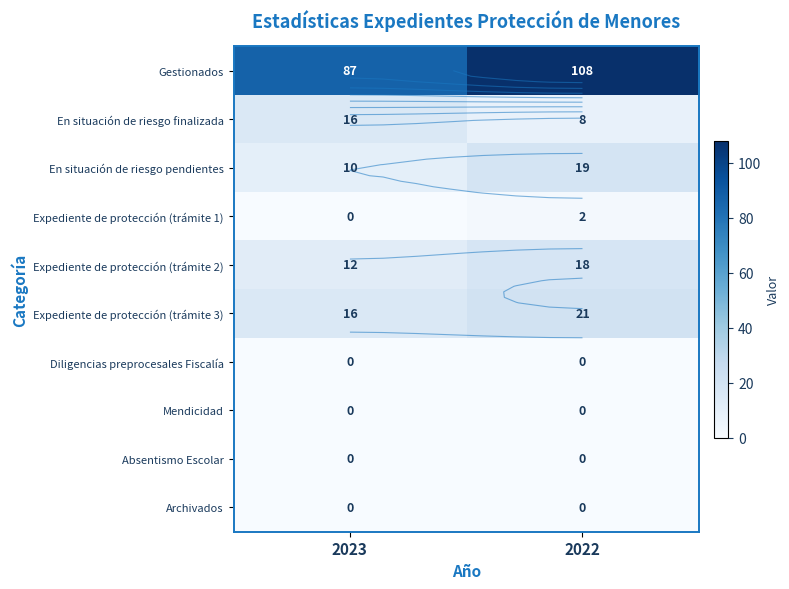

List the series in order of their peak value, lowest first.

Diligencias preprocesales Fiscalía, Mendicidad, Absentismo Escolar, Archivados, Expediente de protección (trámite 1), En situación de riesgo finalizada, Expediente de protección (trámite 2), En situación de riesgo pendientes, Expediente de protección (trámite 3), Gestionados